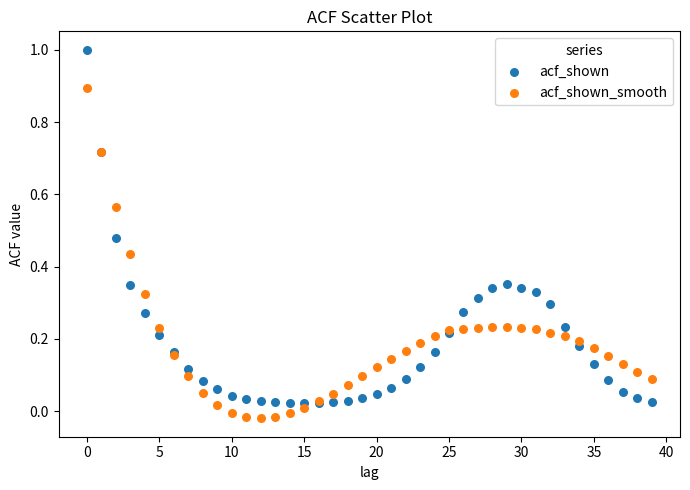

Which series contains the highest Y value?

acf_shown